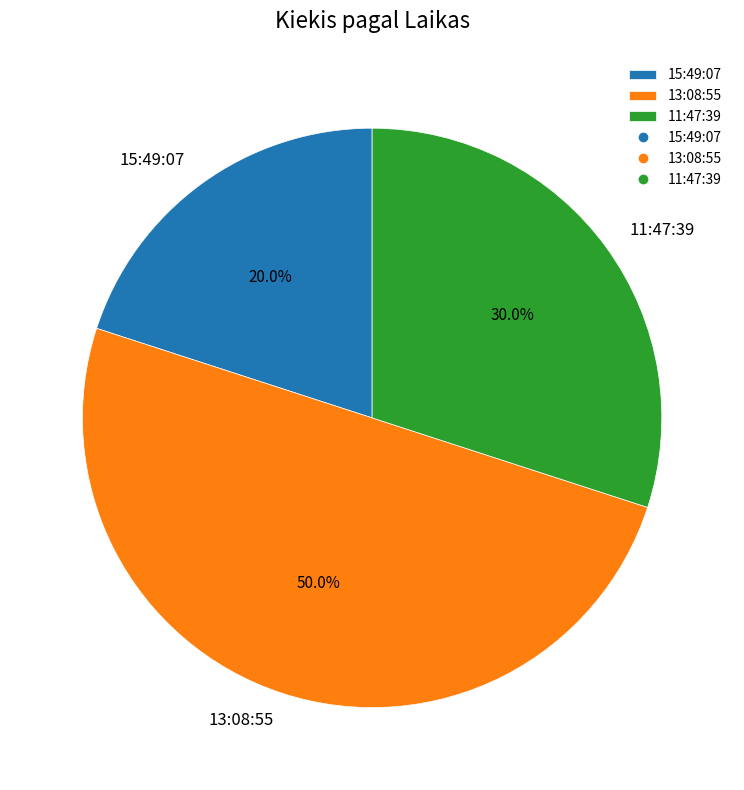

To the nearest percent, what is the combined percentage of 15:49:07 and 13:08:55?

70%